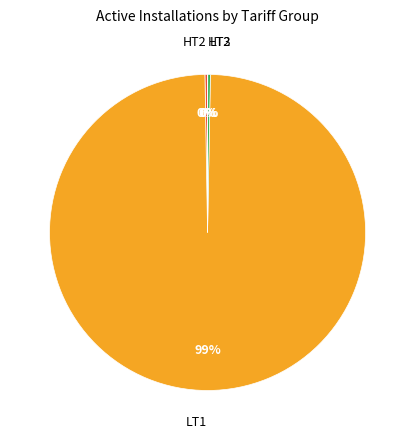

To the nearest percent, what is the average slice percentage?

25%